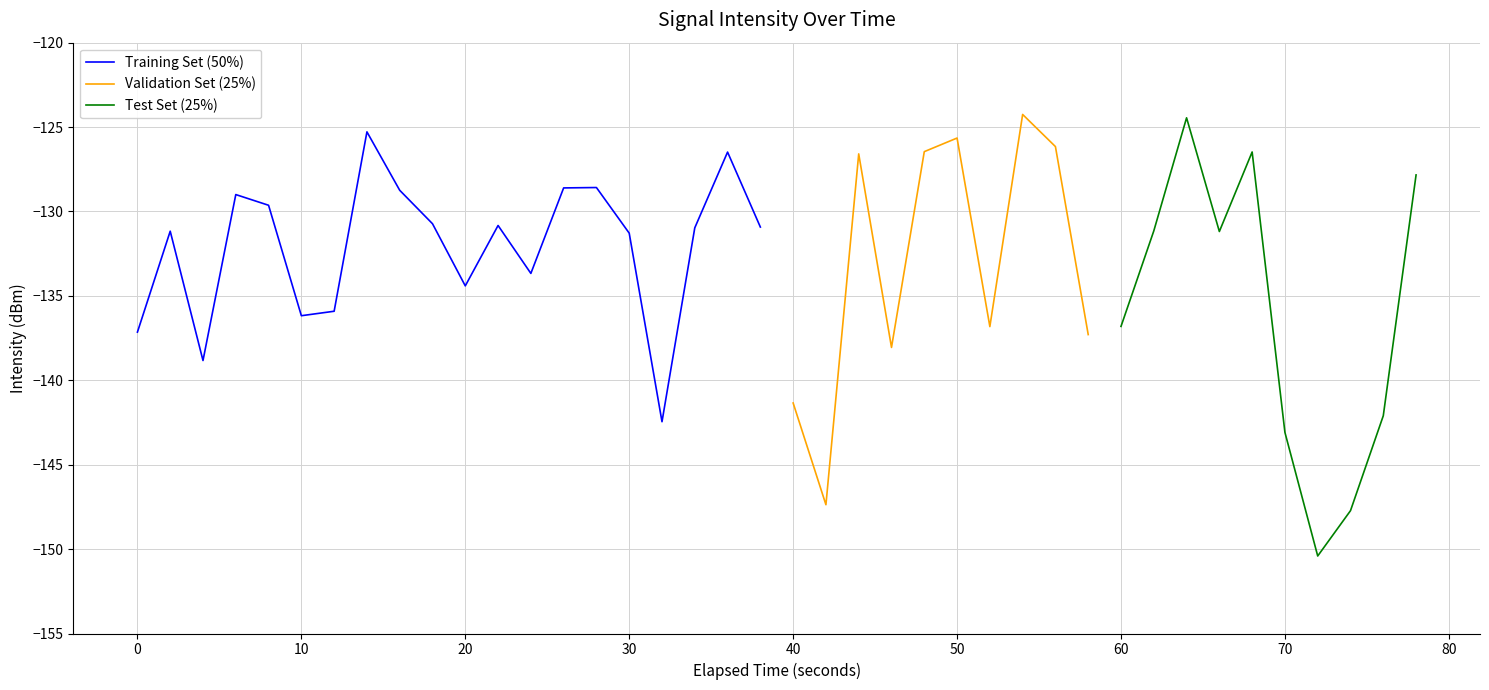

The chart shows a value of -131.2 at 1. True or false?

True